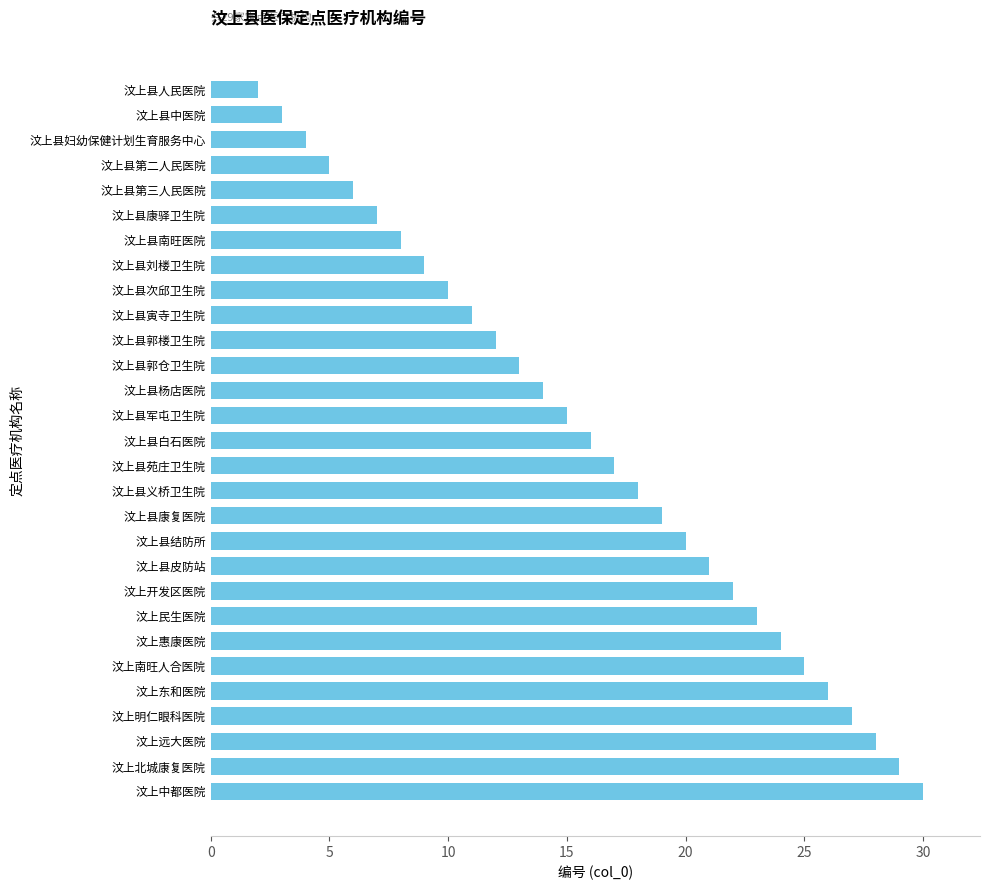

Rank the categories by value from lowest to highest.

汶上县人民医院, 汶上县中医院, 汶上县妇幼保健计划生育服务中心, 汶上县第二人民医院, 汶上县第三人民医院, 汶上县康驿卫生院, 汶上县南旺医院, 汶上县刘楼卫生院, 汶上县次邱卫生院, 汶上县寅寺卫生院, 汶上县郭楼卫生院, 汶上县郭仓卫生院, 汶上县杨店医院, 汶上县军屯卫生院, 汶上县白石医院, 汶上县苑庄卫生院, 汶上县义桥卫生院, 汶上县康复医院, 汶上县结防所, 汶上县皮防站, 汶上开发区医院, 汶上民生医院, 汶上惠康医院, 汶上南旺人合医院, 汶上东和医院, 汶上明仁眼科医院, 汶上远大医院, 汶上北城康复医院, 汶上中都医院